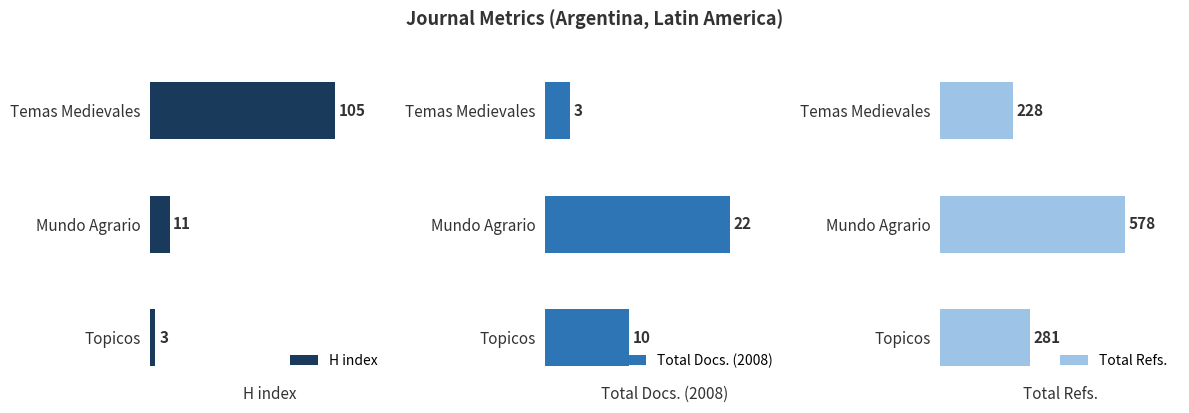

Reading left to right, what are all the values shown in this chart?

H index: 105	11	3
Total Docs. (2008): 3	22	10
Total Refs.: 228	578	281